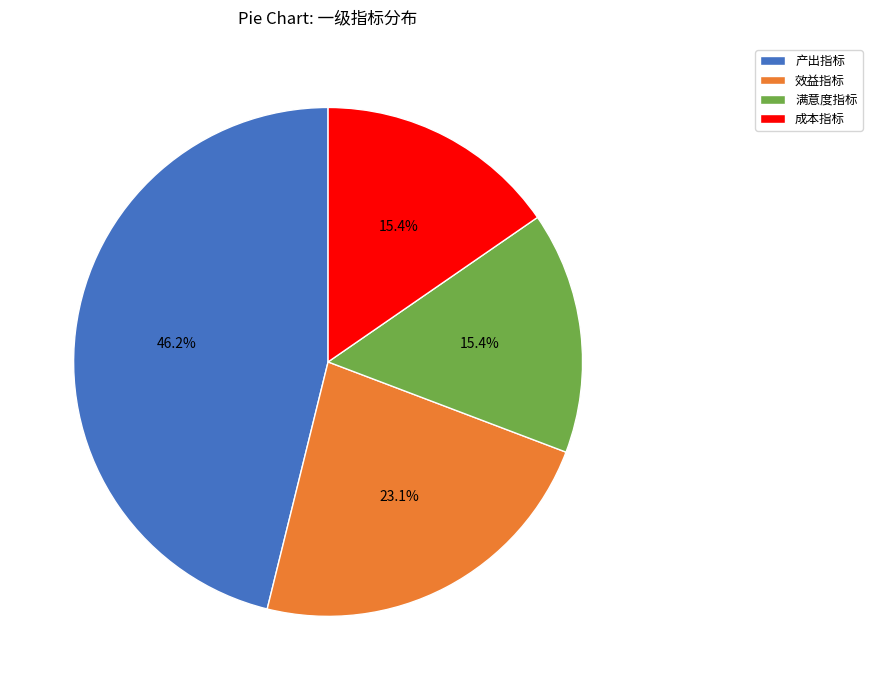

Which slice is the largest?

产出指标